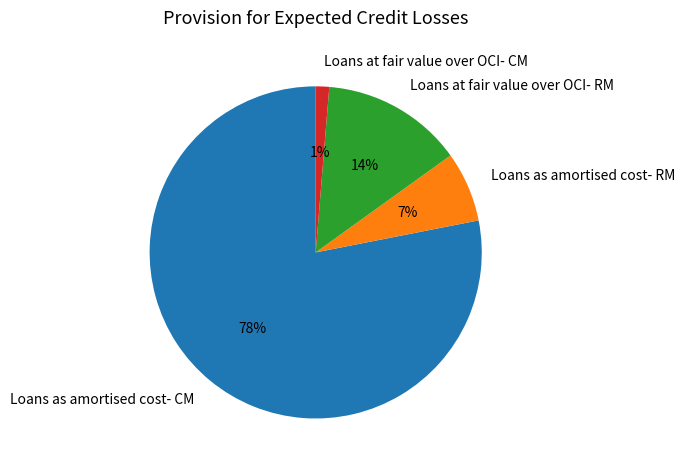

The Loans as amortised cost- RM slice represents 1% of the pie. True or false?

False